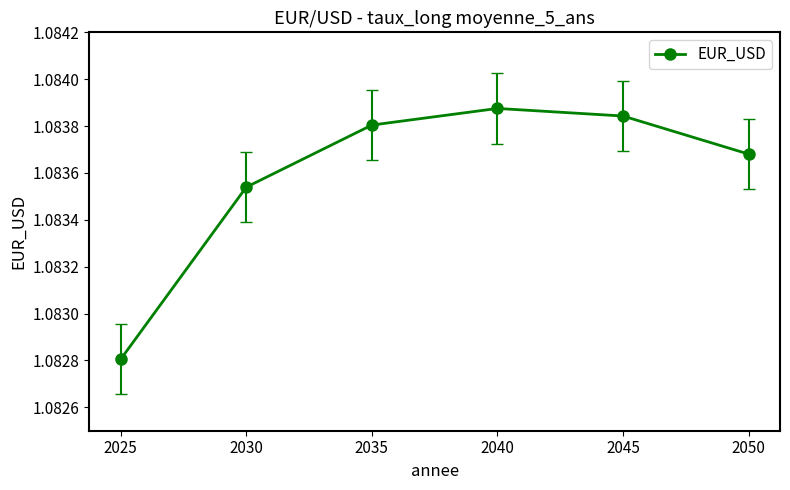

Where is the first local maximum?

2040